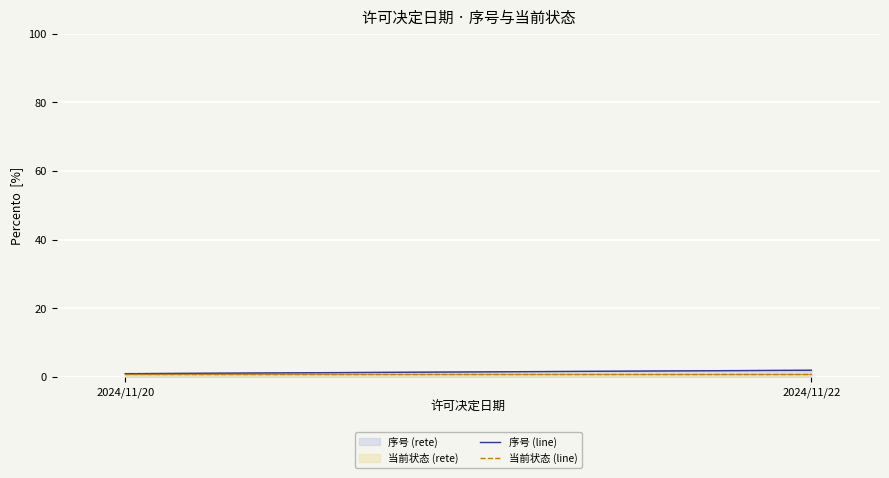

The value of 序号 (line) at 2024/11/20 is 1. True or false?

False